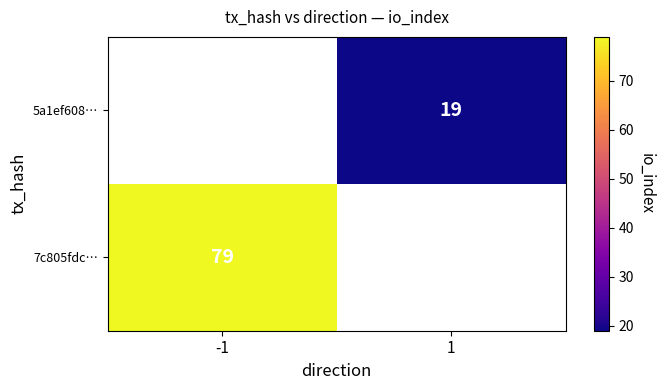

Is the value of 5a1ef608… at 1 greater than the value of 7c805fdc… at -1?

No